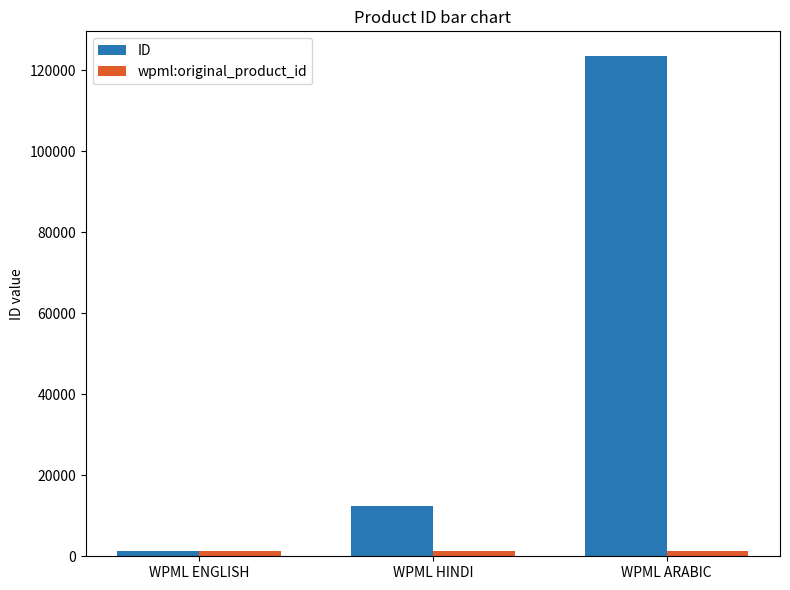

How many groups of bars are there?

3